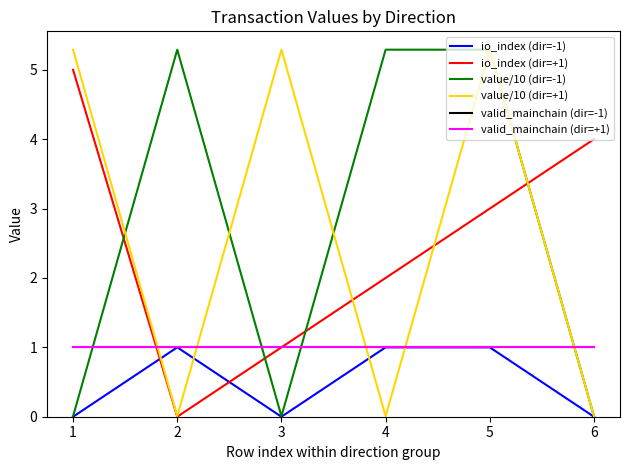

Which series changed the most between 4 and 5?

value/10 (dir=+1)